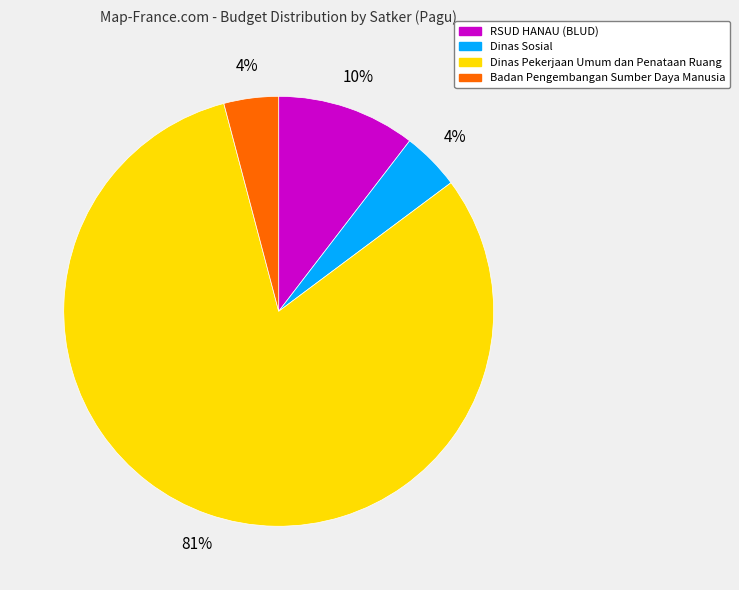

Count the number of slices in the pie.

4